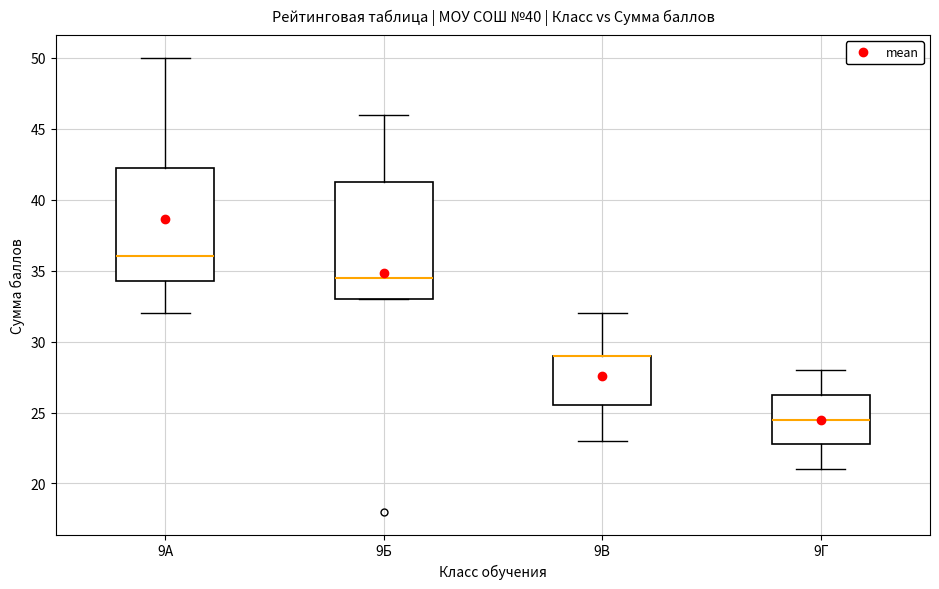

Reading left to right, read every box against the y-axis: the position of its median line, the range the box covers, and the ends of its whiskers. The values are not printed on the chart, so give them approximately, as read against the axis.

9А: median 36.0, box 34.5 to 42.5, whiskers 32.0 to 50.0
9Б: median 34.5, box 33.0 to 41.5, whiskers 33.0 to 46.0
9В: median 29.0 (drawn on the box's upper edge), box 25.5 to 29.0, whiskers 23.0 to 32.0
9Г: median 24.5, box 23.0 to 26.5, whiskers 21.0 to 28.0